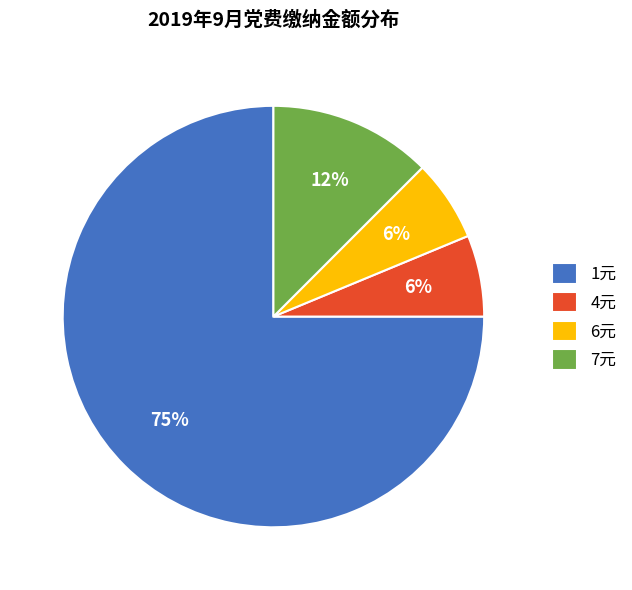

Which slice represents more than half of the pie?

1元